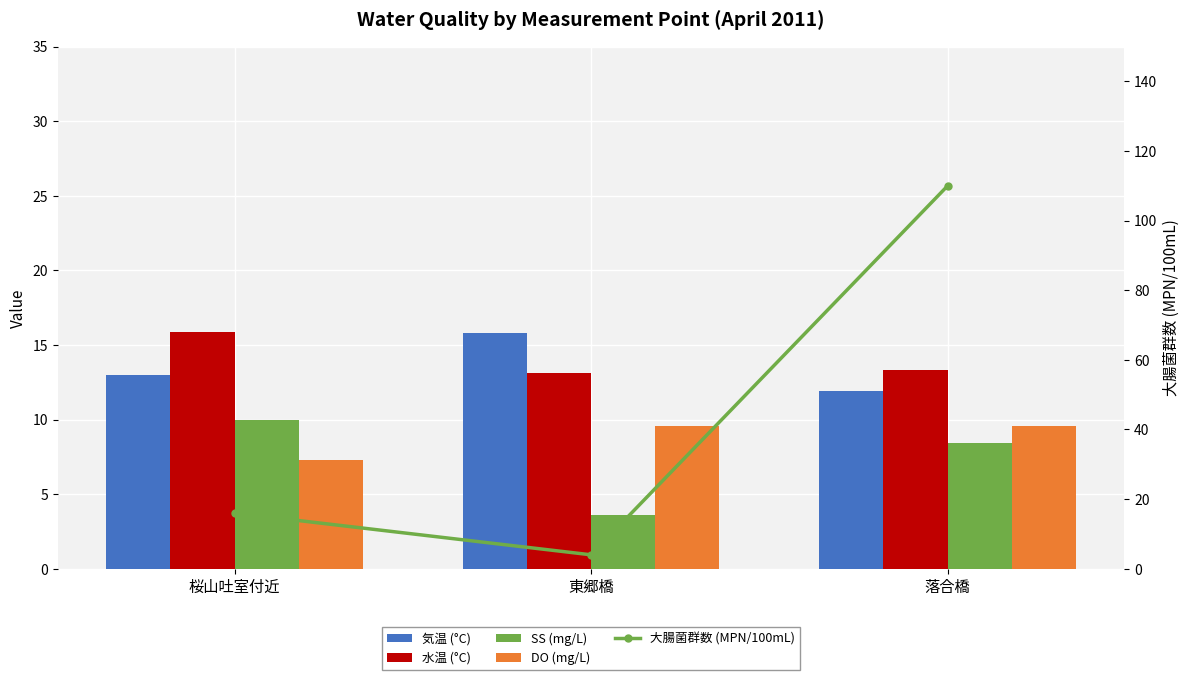

Are the bars grouped side by side (vs. stacked)?

Yes